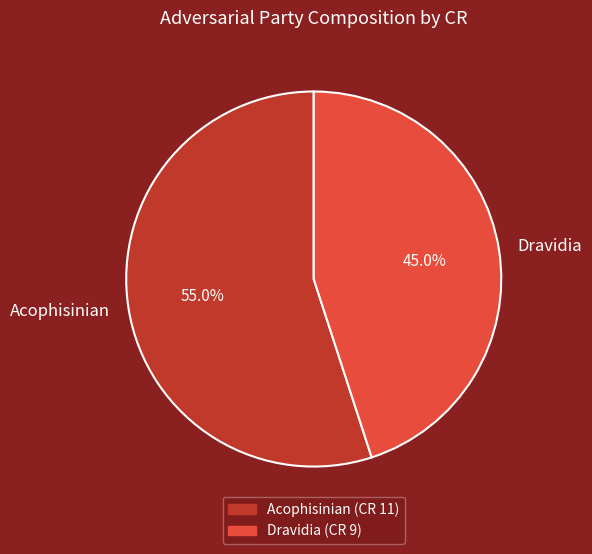

Which slice is the smallest?

Dravidia